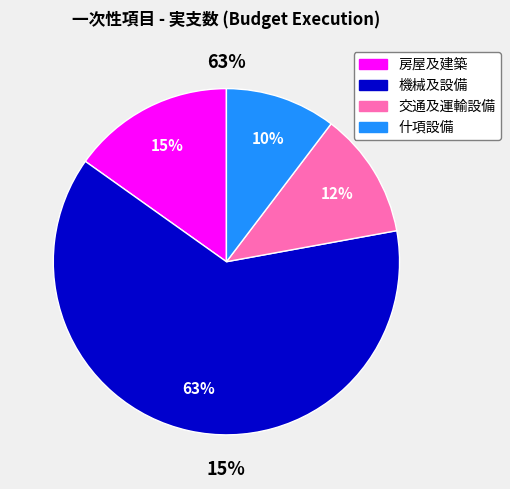

What is the smallest slice in the pie chart?

什項設備